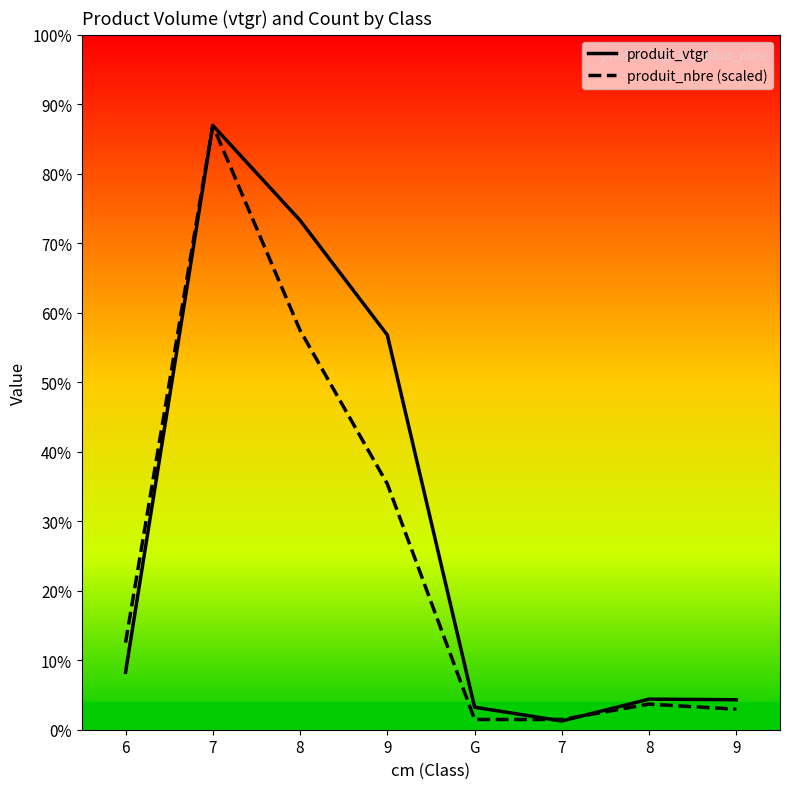

What is the label of the 8th point from the left?

9